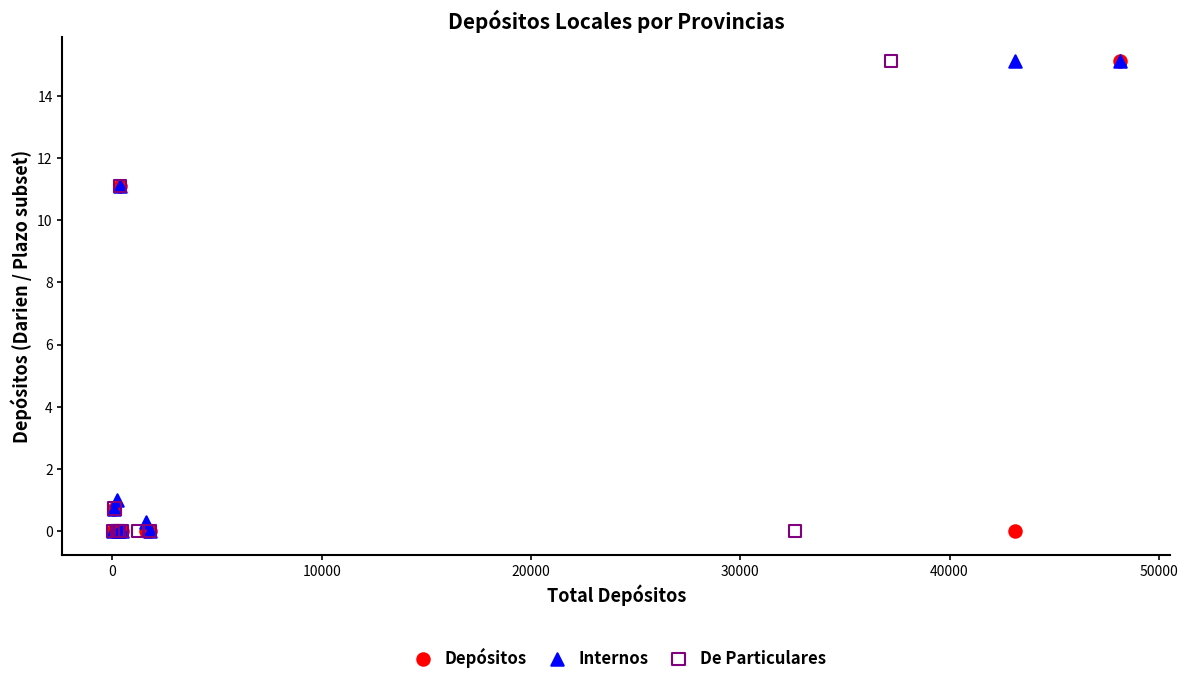

What are all the series names shown in the legend?

Depósitos, Internos, De Particulares